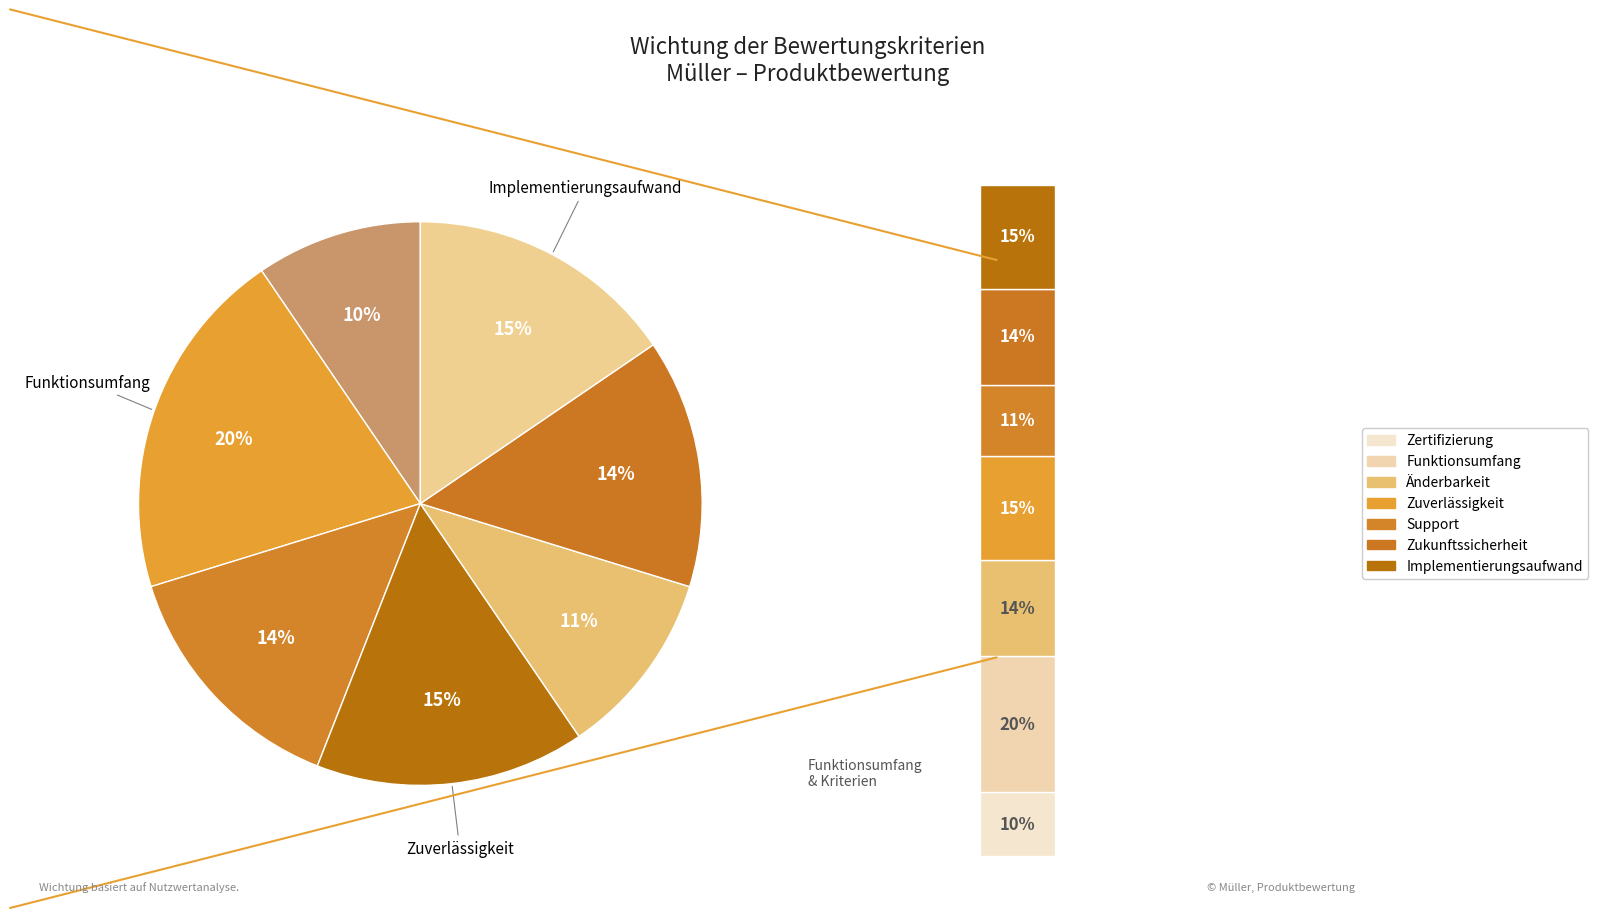

Does any single category account for the majority?

No